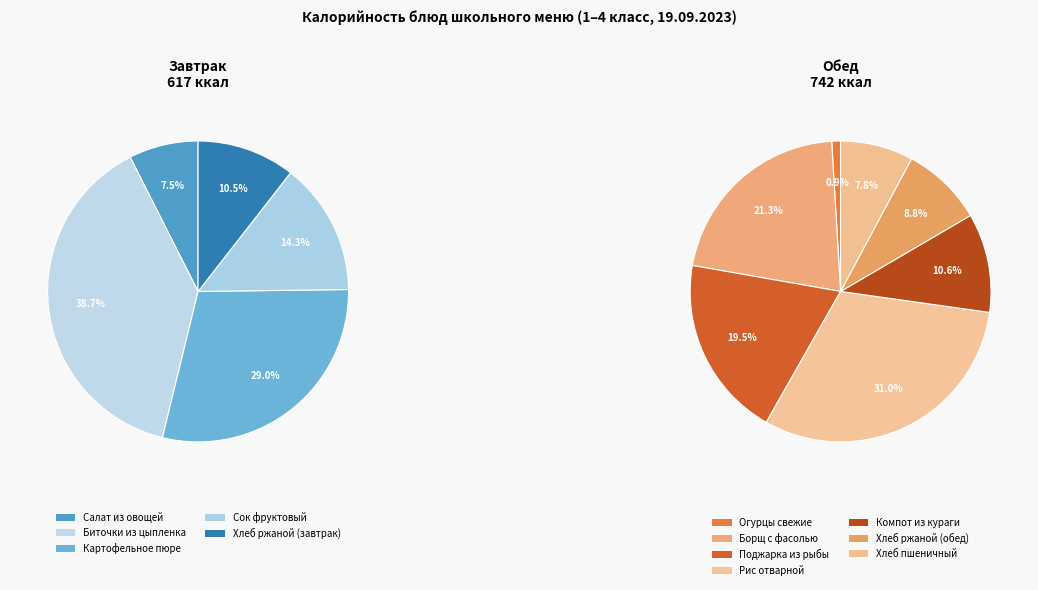

How many segments does this pie chart have?

12